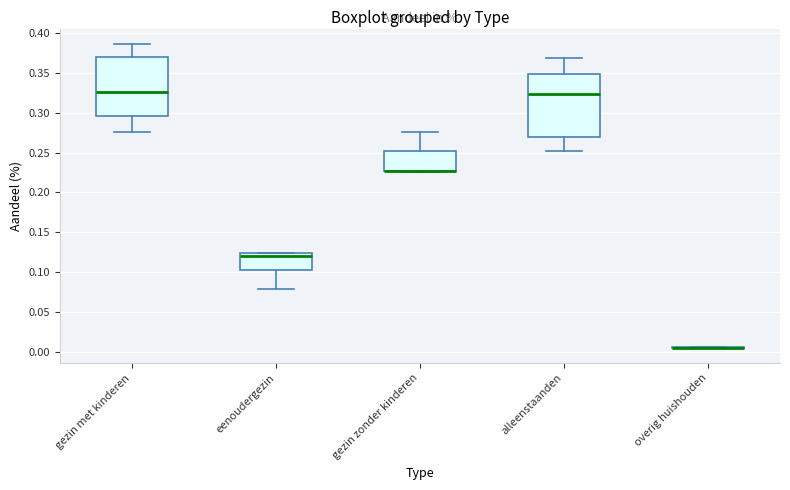

Reading left to right, read every box against the y-axis: the position of its median line, the range the box covers, and the ends of its whiskers. The values are not printed on the chart, so give them approximately, as read against the axis.

gezin met kinderen: median 0.325, box 0.295 to 0.370, whiskers 0.275 to 0.385
eenoudergezin: median 0.120, box 0.105 to 0.125, whiskers 0.080 to 0.125
gezin zonder kinderen: median 0.225 (drawn on the box's lower edge), box 0.225 to 0.250, whiskers 0.225 (just below the box's lower edge) to 0.275
alleenstaanden: median 0.325, box 0.270 to 0.350, whiskers 0.255 to 0.370
overig huishouden: box collapsed to a line at 0.005, whiskers 0.005 to 0.005